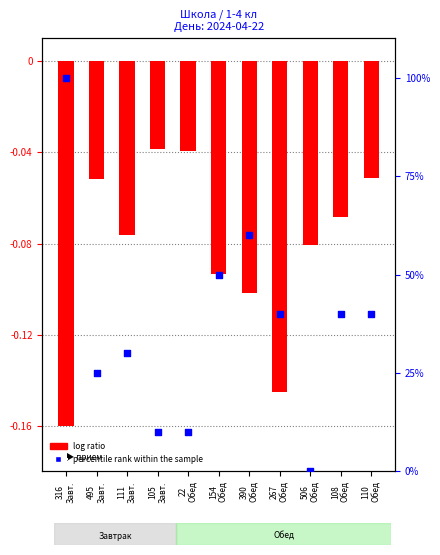

What are all the series names shown in the legend?

log ratio, percentile rank within the sample